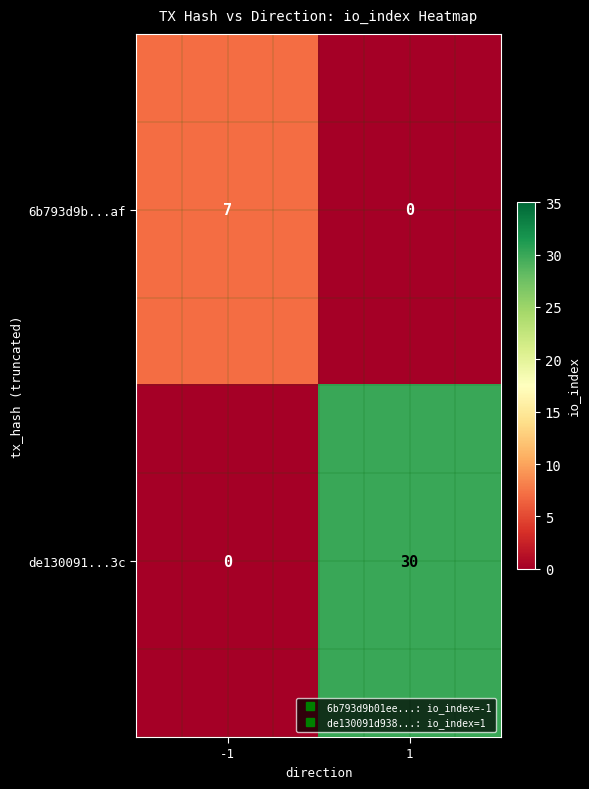

What is the difference between the 6b793d9b...af values at -1 and 1?

7